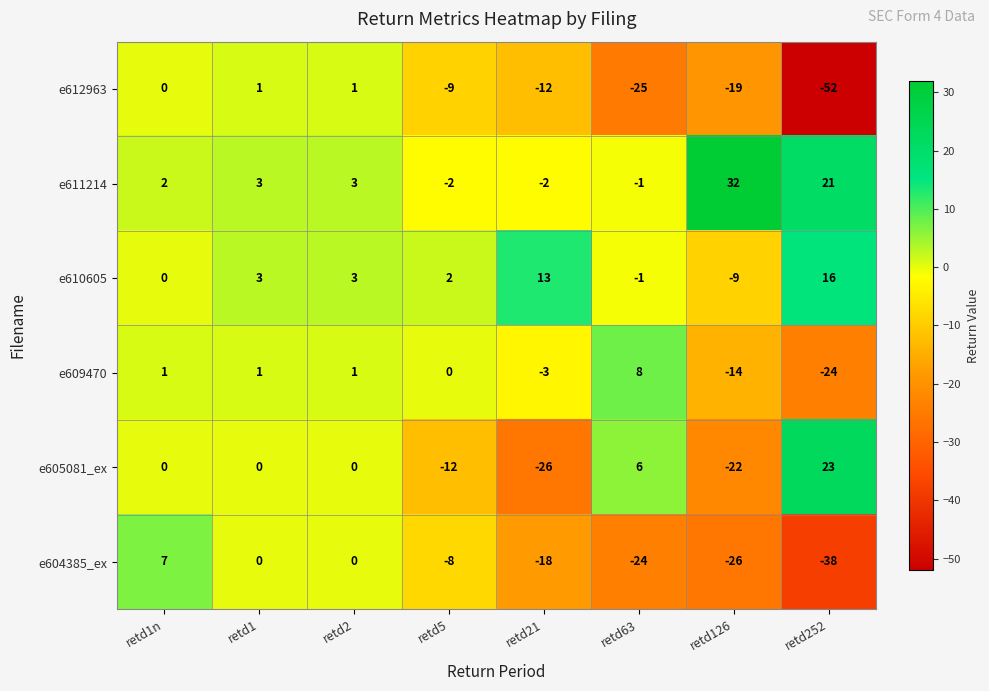

How many values in the e604385_ex series exceed -8?

3